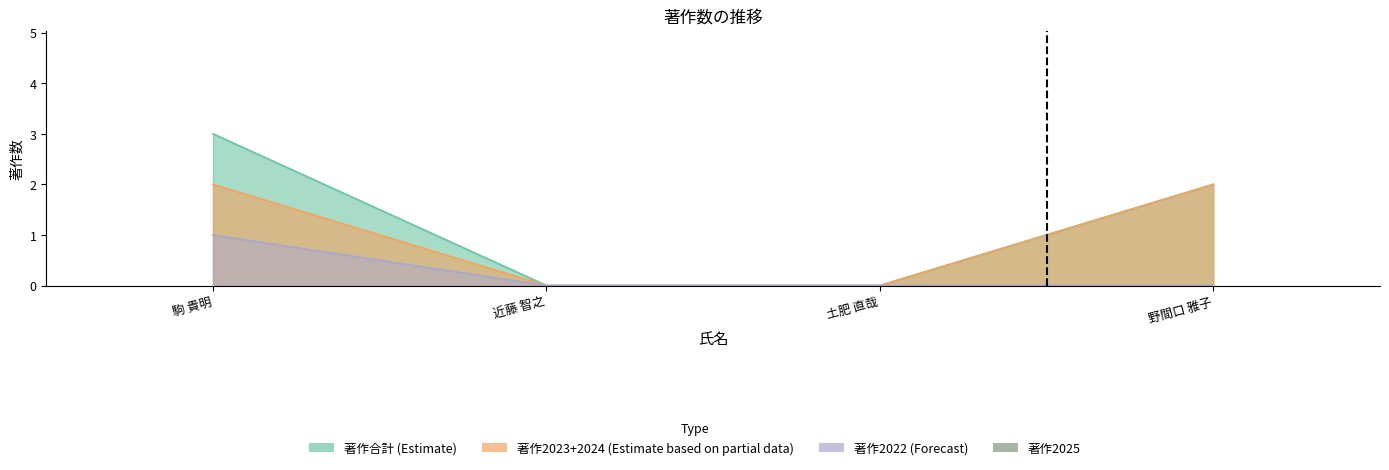

At which category is the sum across all series the highest?

駒 貴明